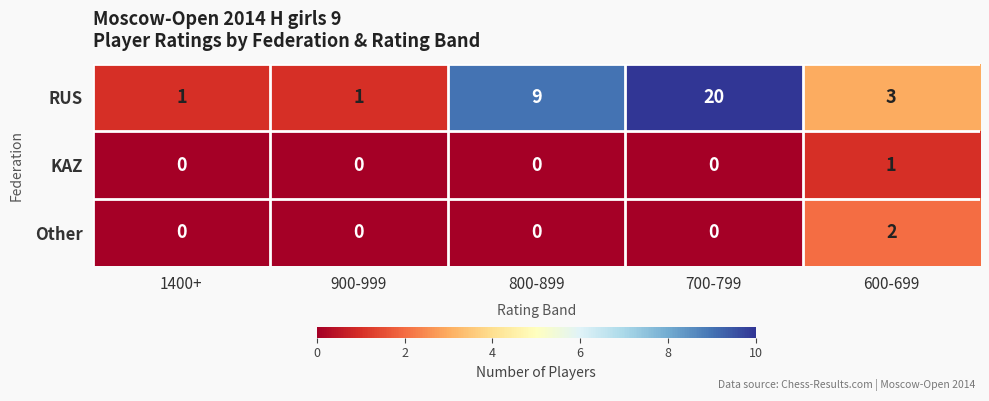

Which series has the largest total across all categories?

RUS